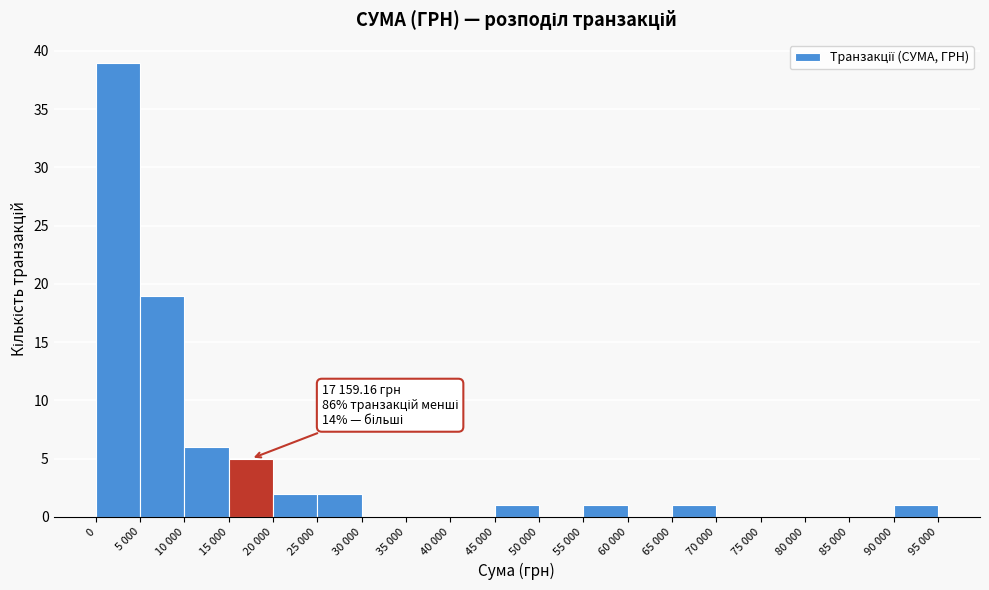

Reading left to right, extract all data points from this chart.

0=39	5 000=19	10 000=6	15 000=5	20 000=2	25 000=2	30 000=0	35 000=0	40 000=0	45 000=1	50 000=0	55 000=1	60 000=0	65 000=1	70 000=0	75 000=0	80 000=0	85 000=0	90 000=1